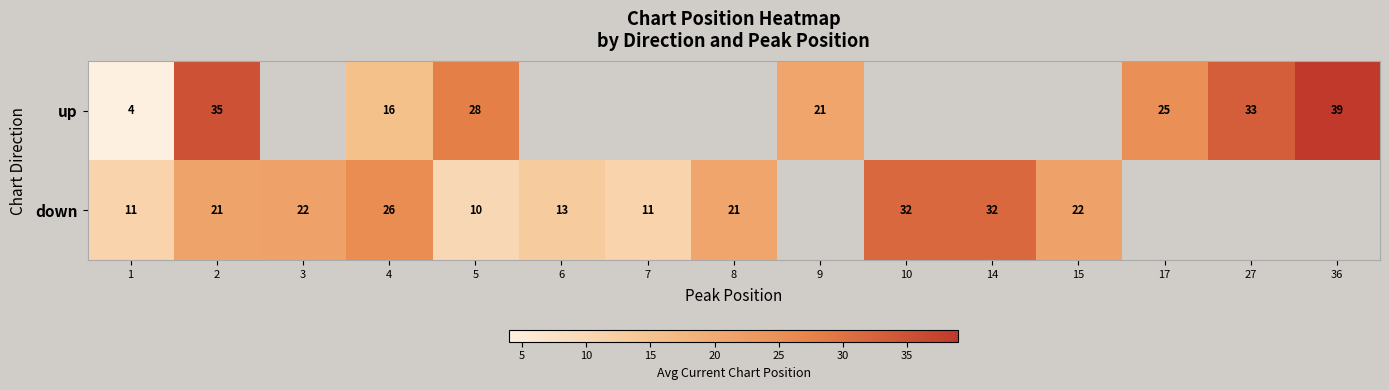

Rank the series at 5 from highest to lowest value.

up, down